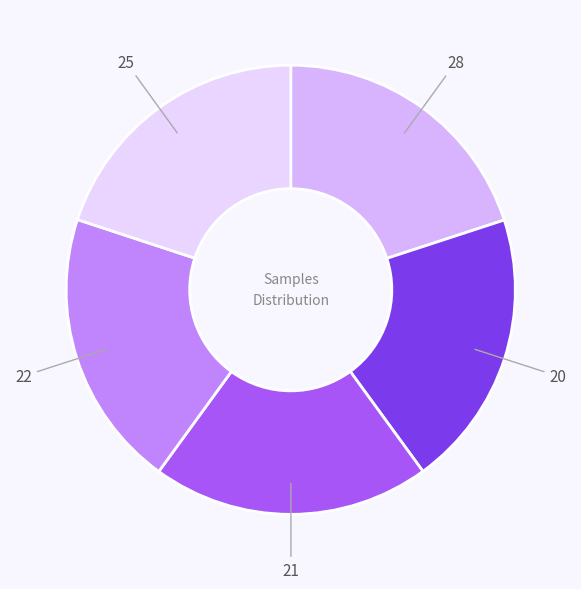

How many slices are in this pie chart?

5